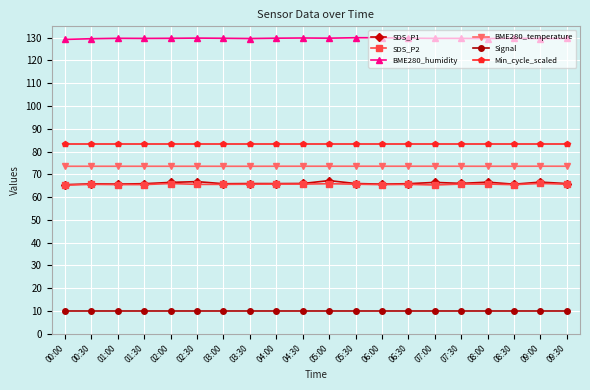

True or false: SDS_P2 and BME280_temperature intersect in this chart.

False